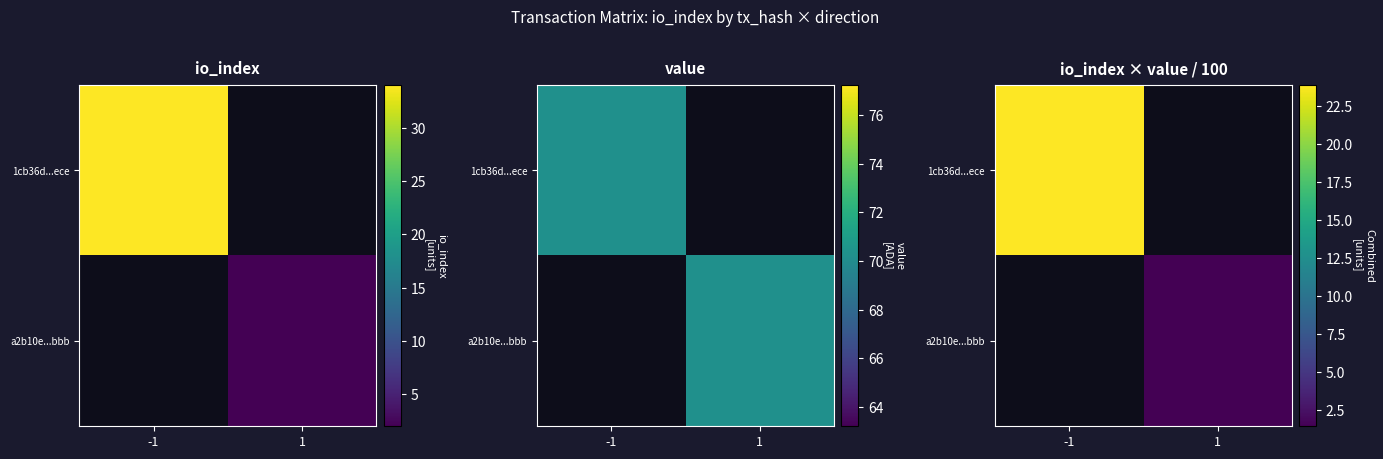

What is the minimum value shown in the chart?

1.4